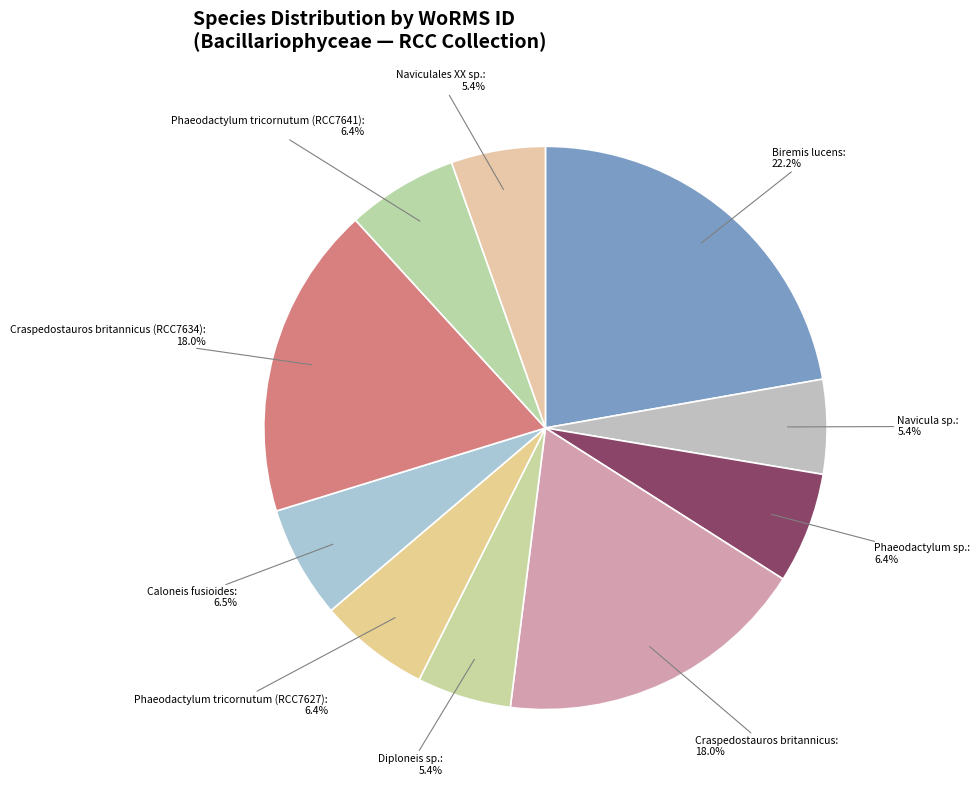

Is it true that Phaeodactylum tricornutum (RCC7641) is 1% of the pie?

False